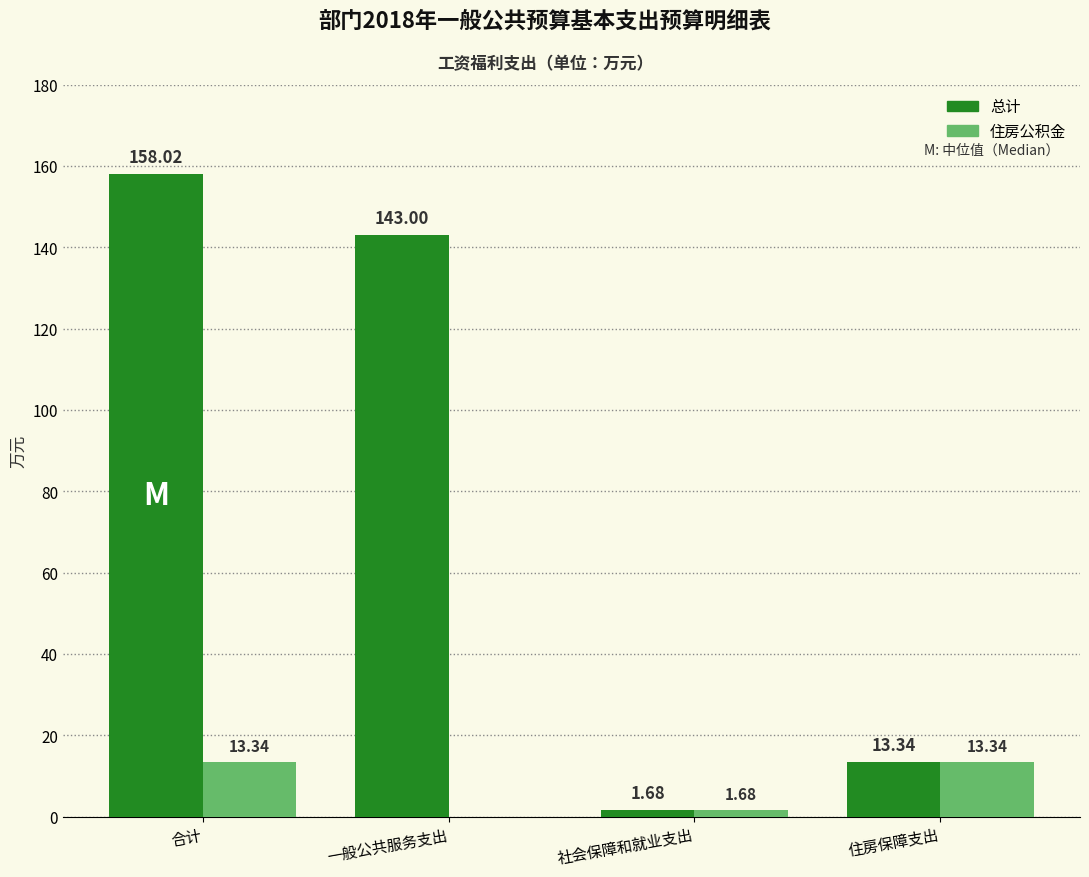

At which category does the chart reach its peak across all series?

合计